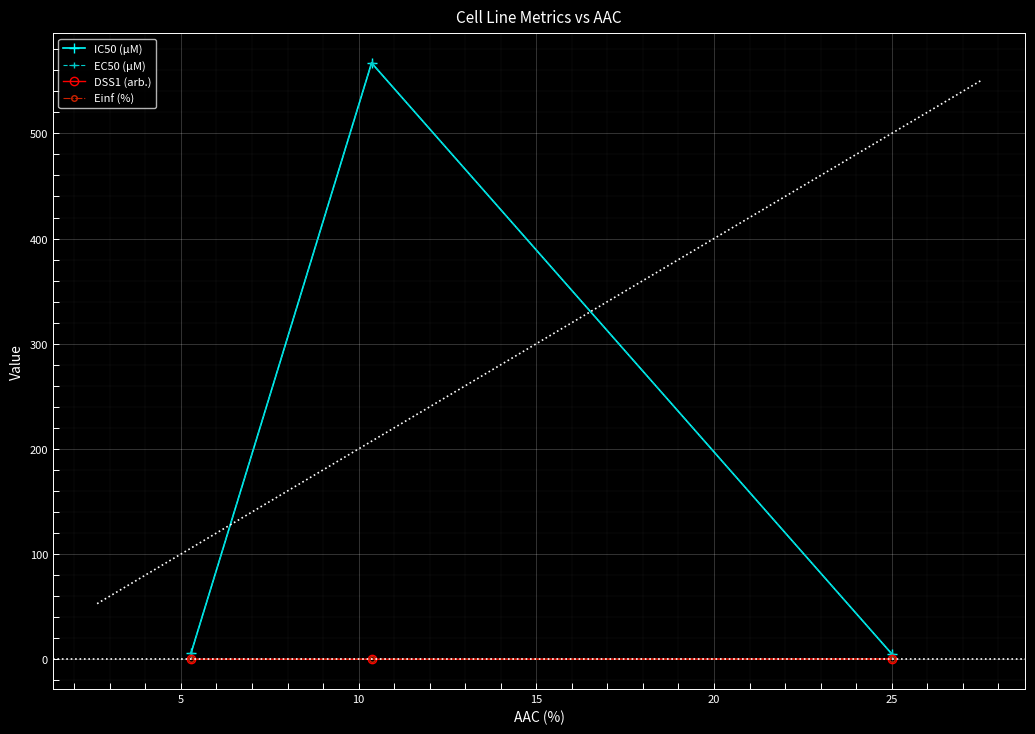

How many series are shown in this chart?

4